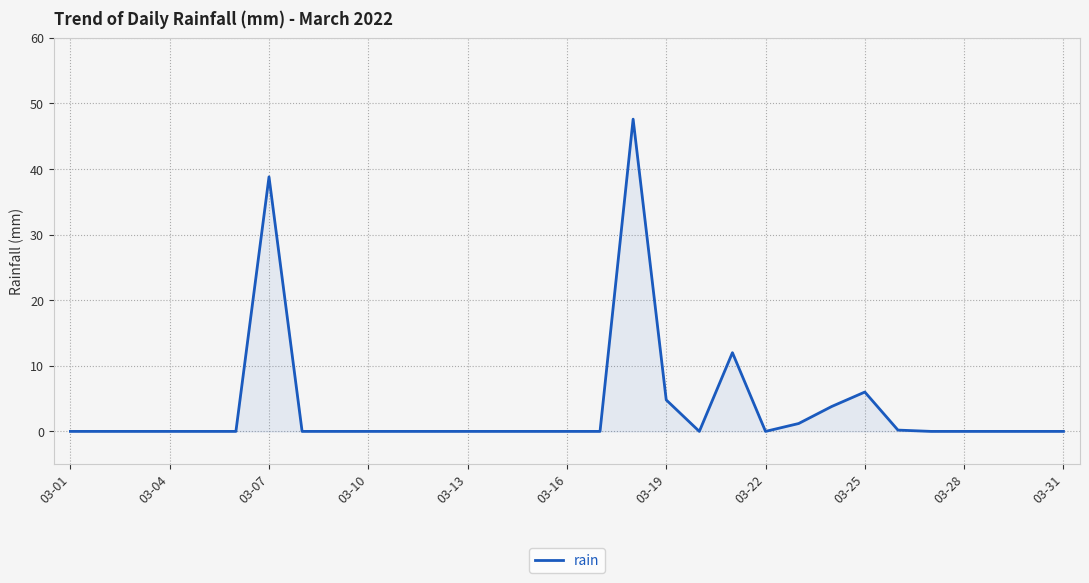

How many series are shown in this chart?

1